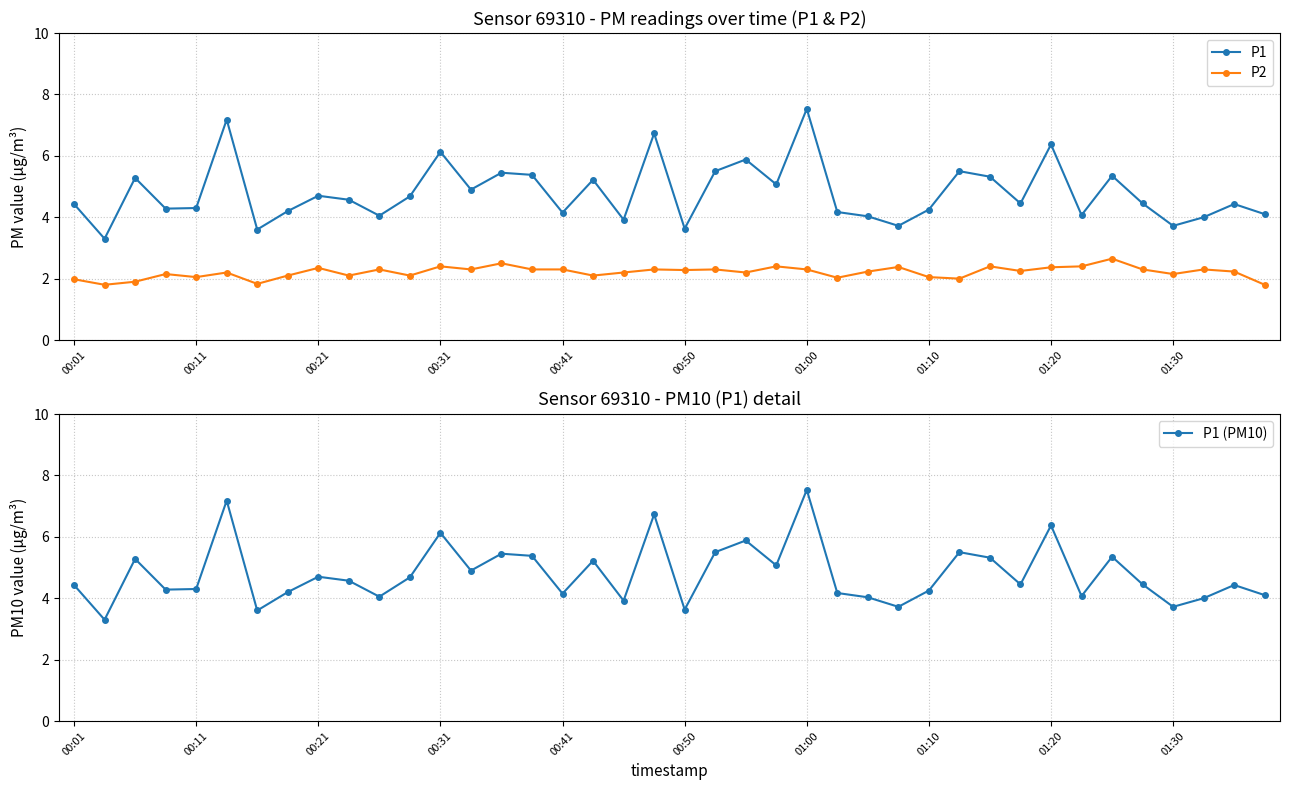

The P1 (PM10) series shows 4.3 at 00:11. True or false?

True